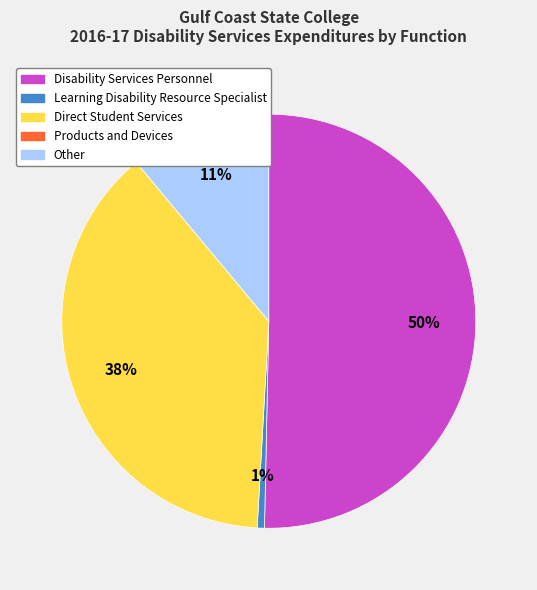

Which slice represents more than half of the pie?

Disability Services Personnel